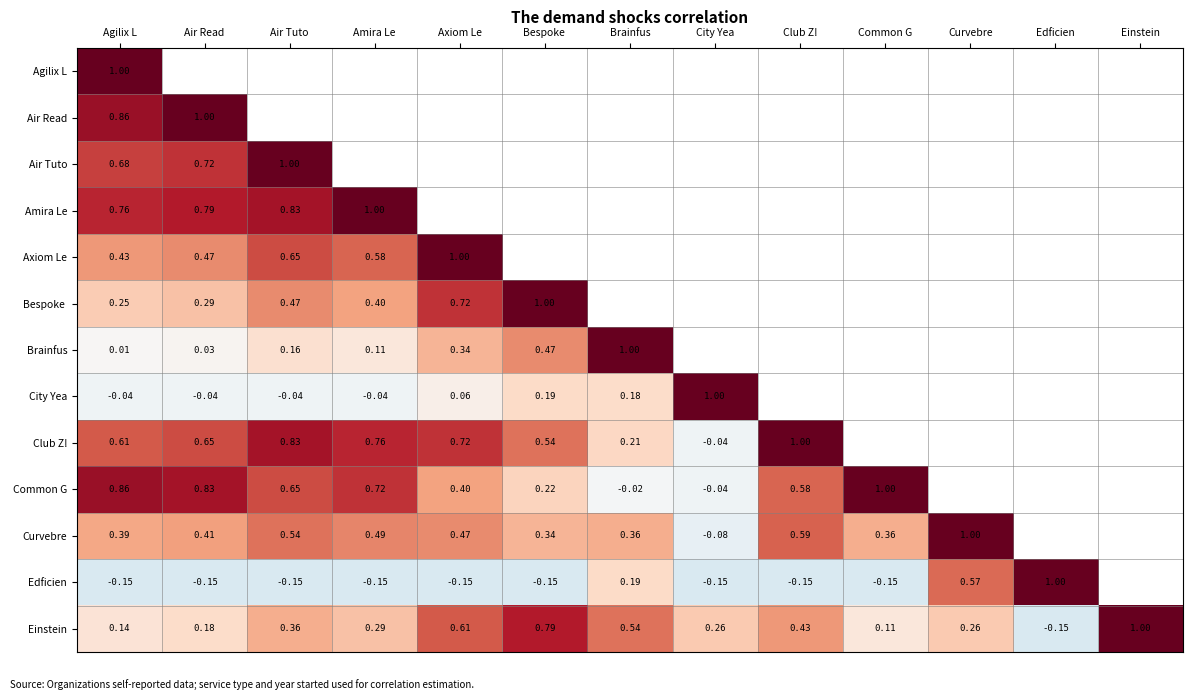

Between City Yea and Air Tuto, which is larger?

Air Tuto